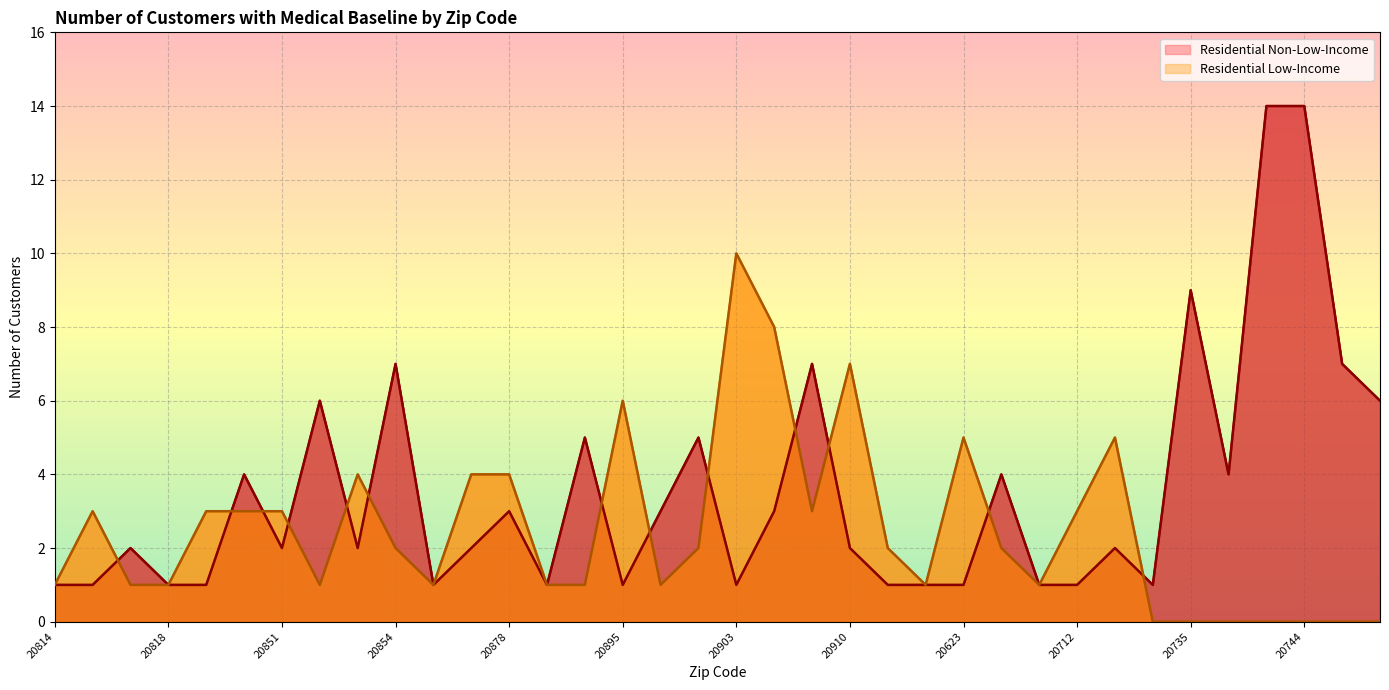

At which label does Residential Low-Income first exceed 2?

20815